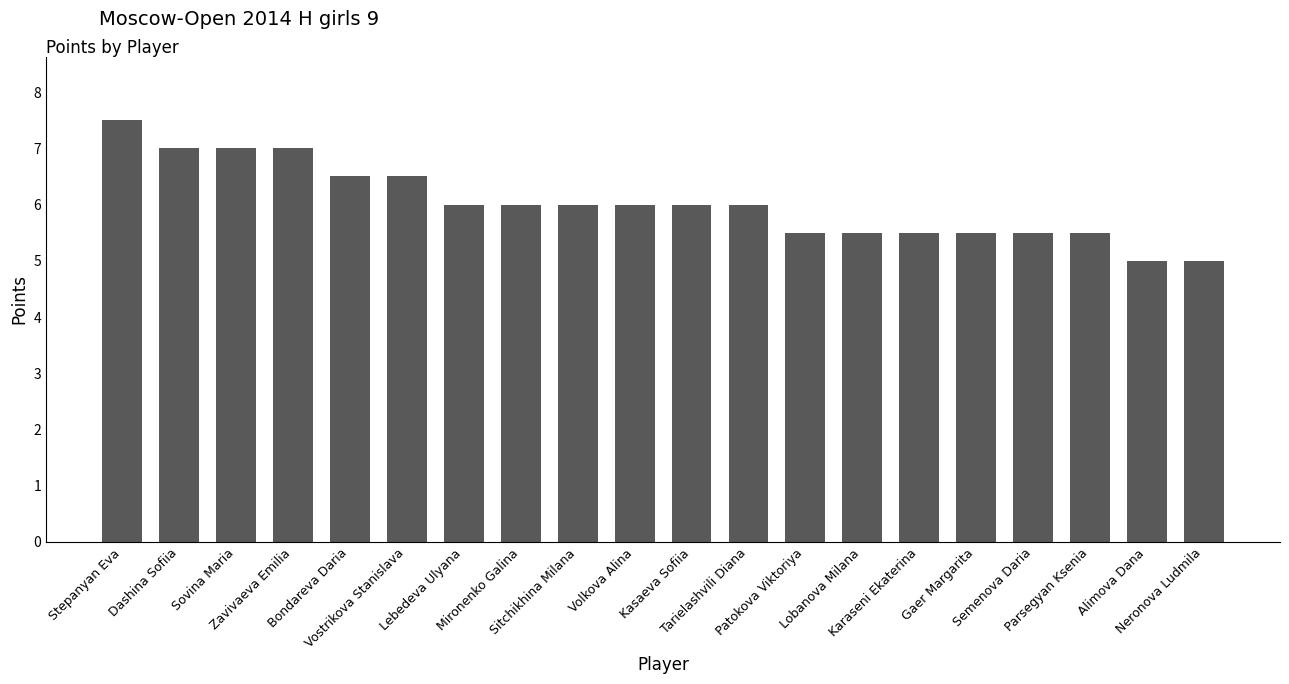

What is the sum of the values at Patokova Viktoriya and Kasaeva Sofiia?

11.5